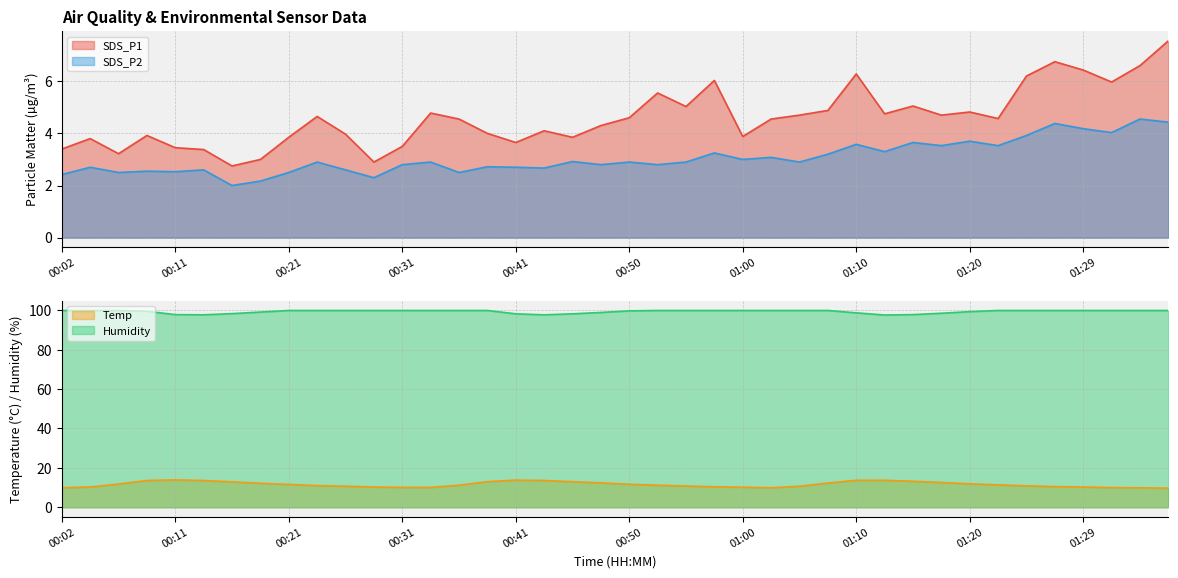

Which series has the widest spread of values?

SDS_P1